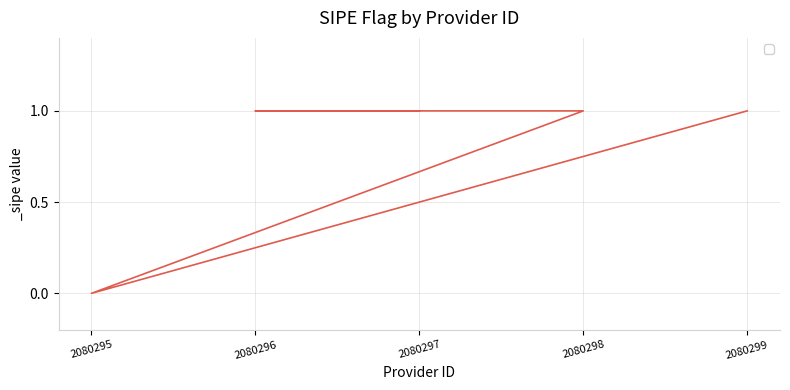

Reading right to left, extract all data points from this chart.

2080297=1	2080296=1	2080298=1	2080295=0	2080299=1